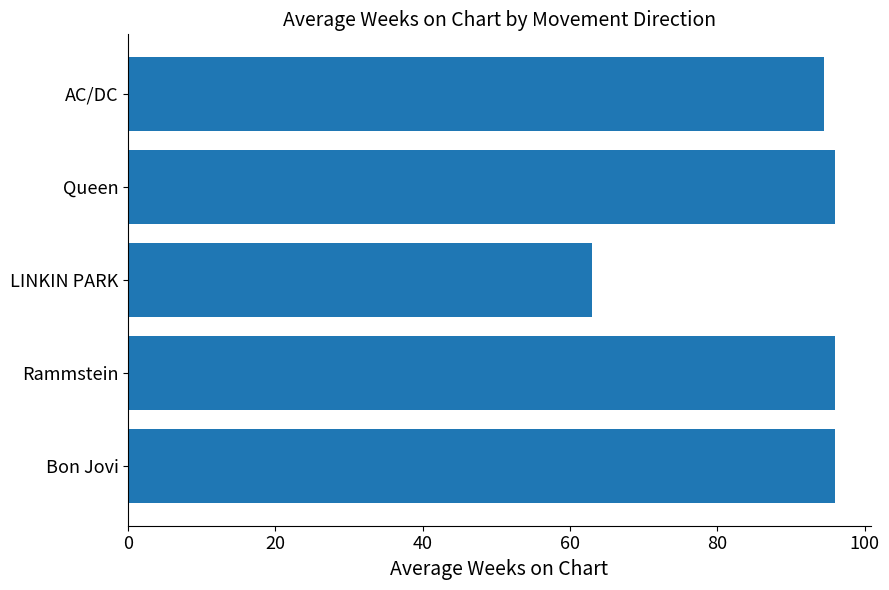

What is the greatest value displayed?

96.0